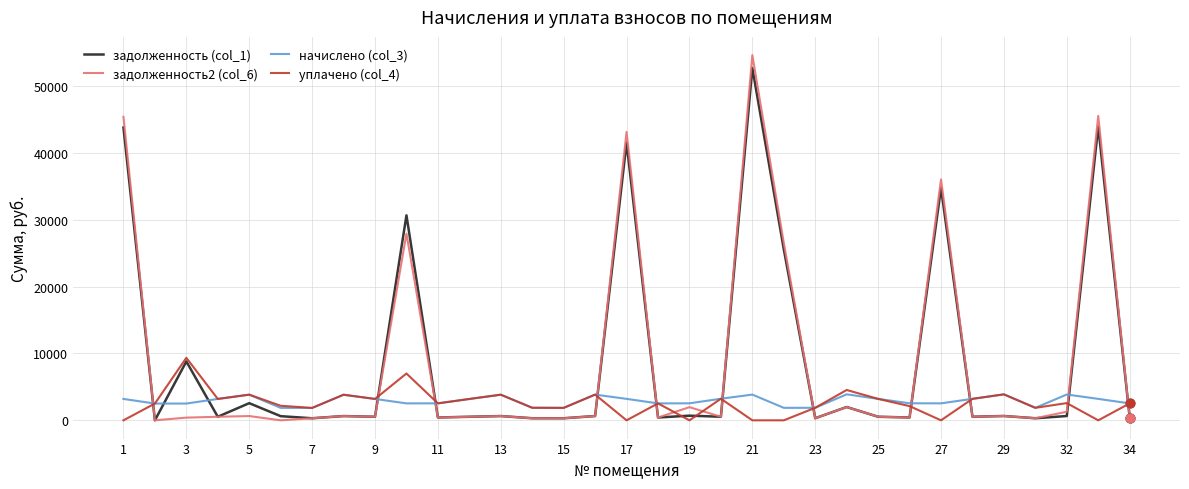

Which series has the largest range (max minus min)?

задолженность2 (col_6)